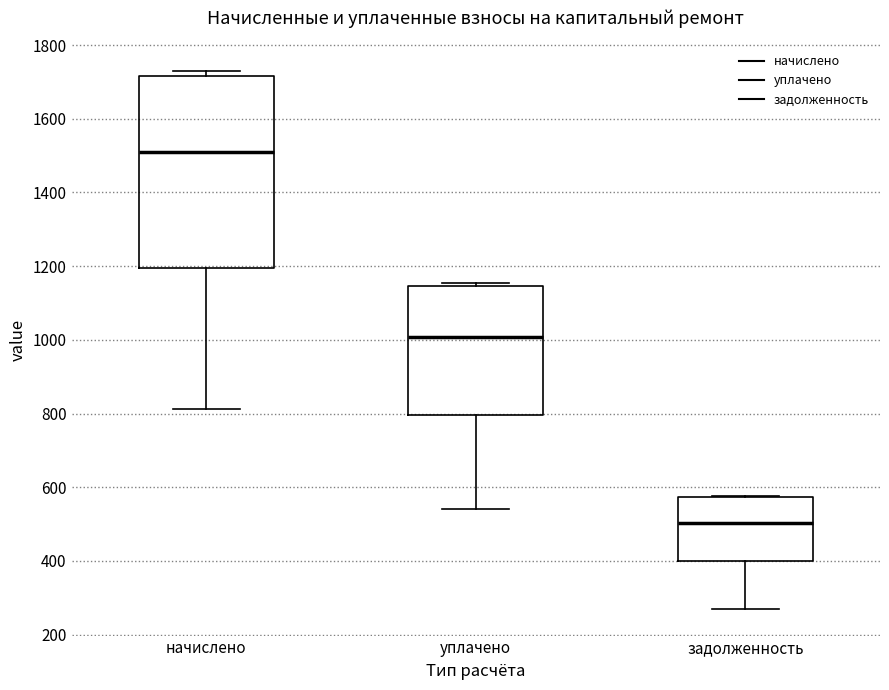

Which box is the tallest, from its lower edge to its upper edge?

начислено